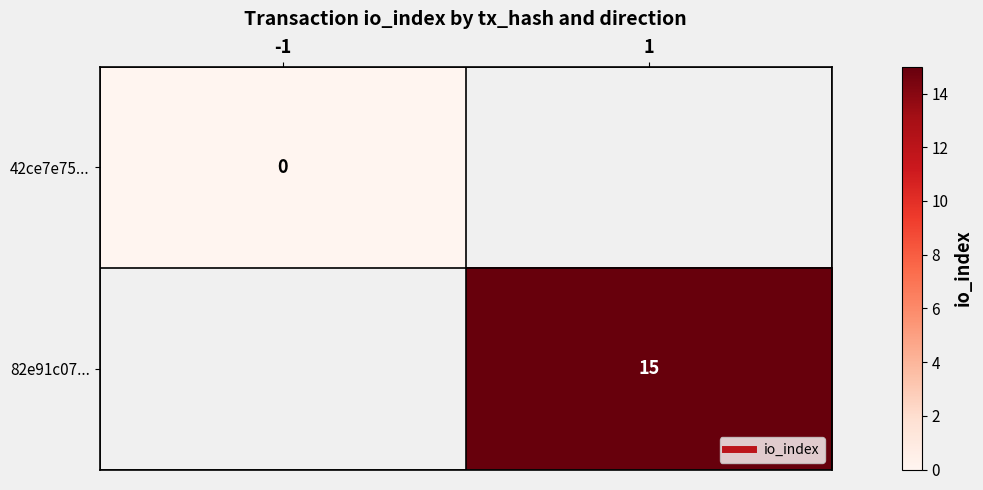

True or false: 82e91c07... has a value of 5.3 at 1.

False